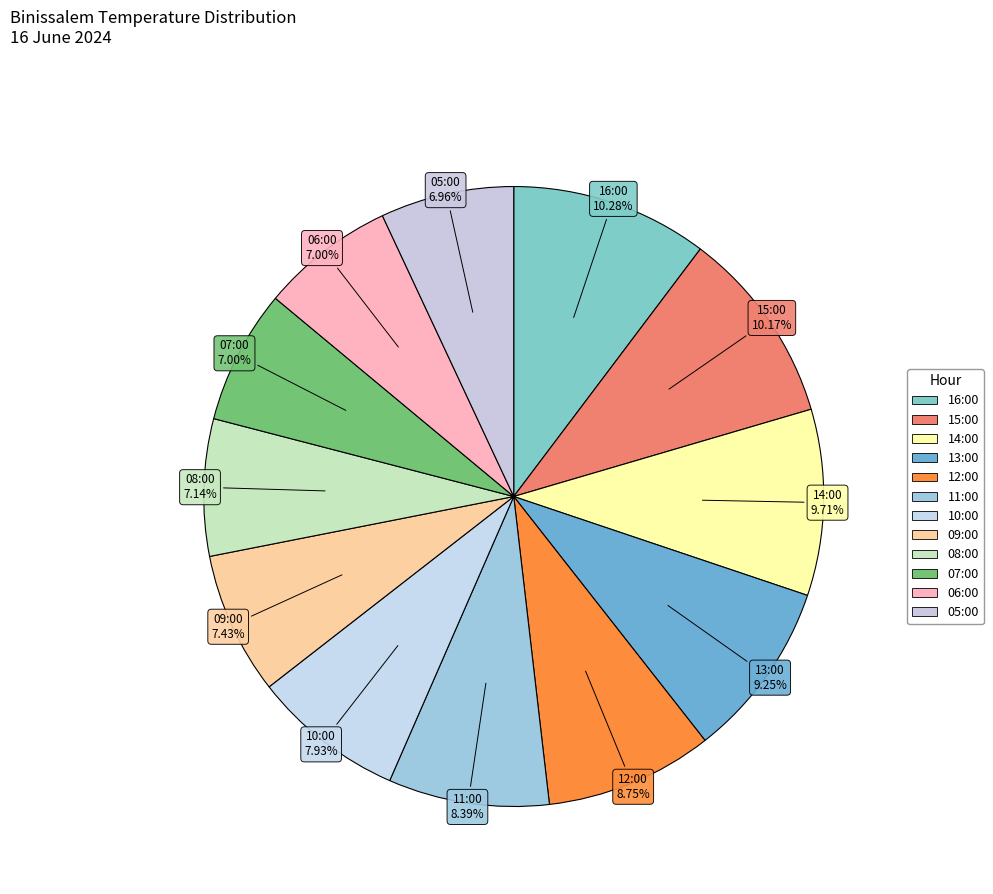

To the nearest percent, what is the combined percentage of 16:00 and 12:00?

19%